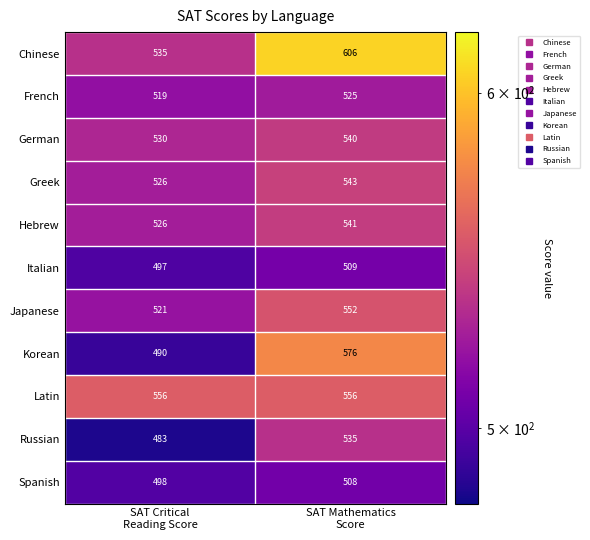

Which series has the largest range (max minus min)?

Korean